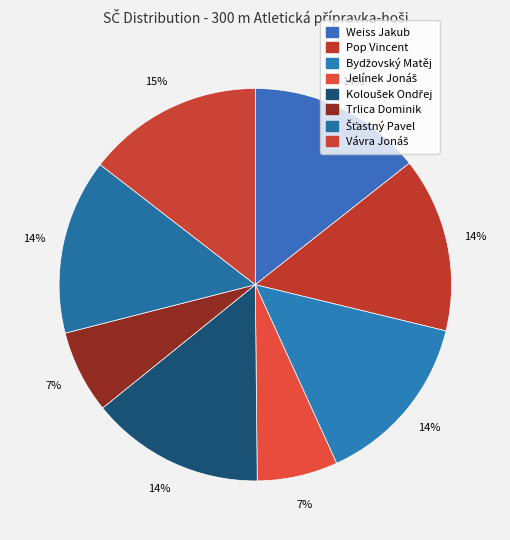

Which slice is the smallest?

Jelínek Jonáš